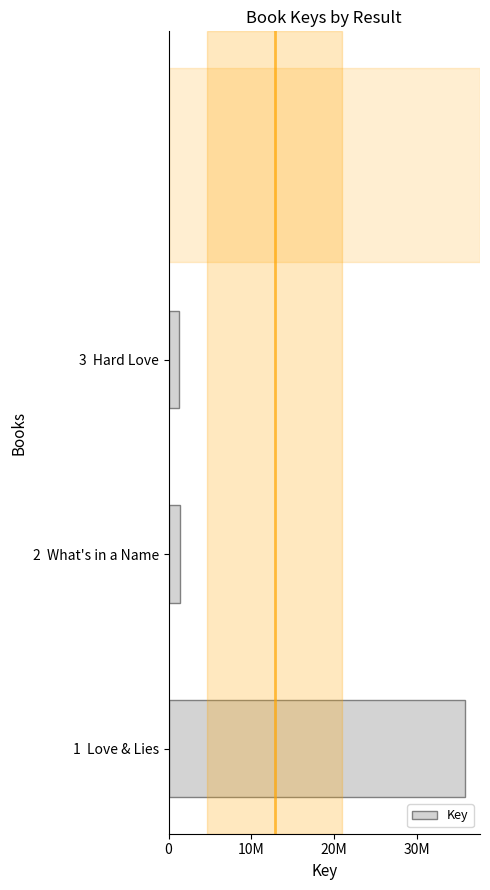

Are the bars horizontal?

Yes